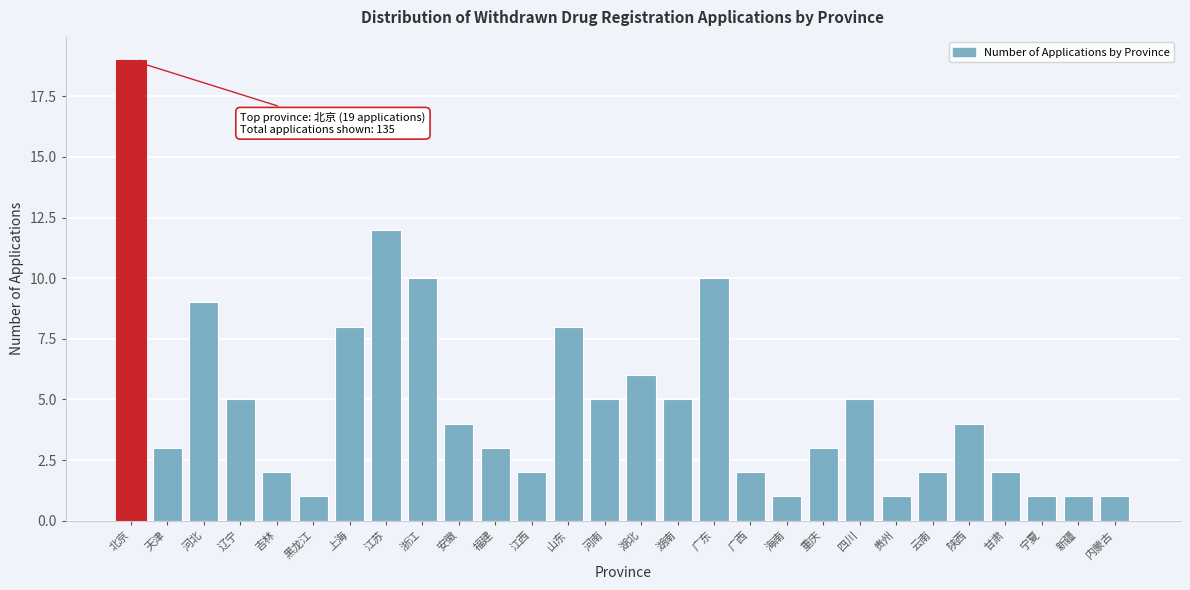

Reading left to right, list all the values displayed in this chart.

北京=19	天津=3	河北=9	辽宁=5	吉林=2	黑龙江=1	上海=8	江苏=12	浙江=10	安徽=4	福建=3	江西=2	山东=8	河南=5	湖北=6	湖南=5	广东=10	广西=2	海南=1	重庆=3	四川=5	贵州=1	云南=2	陕西=4	甘肃=2	宁夏=1	新疆=1	内蒙古=1